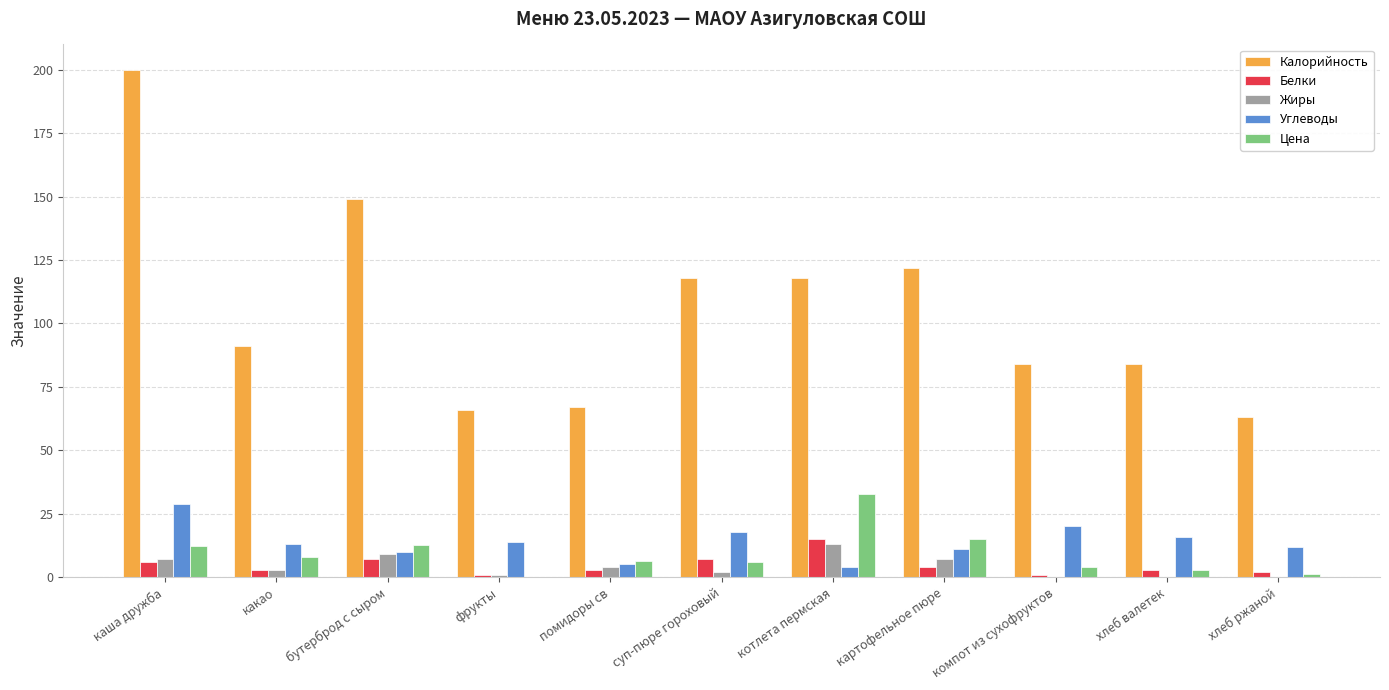

The Калорийность series shows 84.0 at компот из сухофруктов. True or false?

True